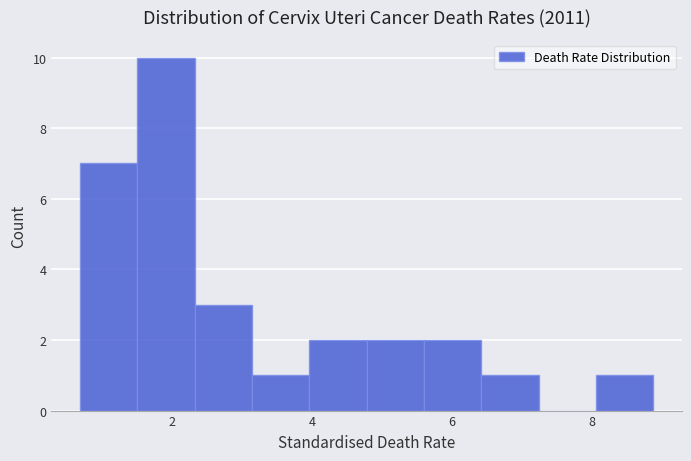

Which range on the x-axis has the tallest bar?

1.50 to 2.32